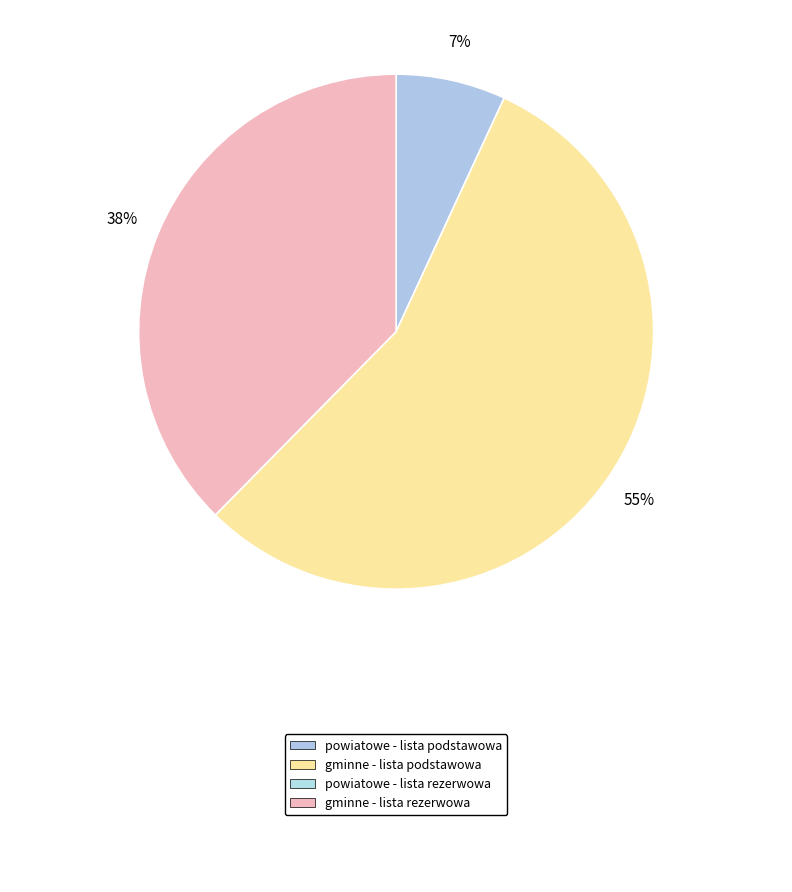

Is there any slice that represents more than half of the pie?

Yes